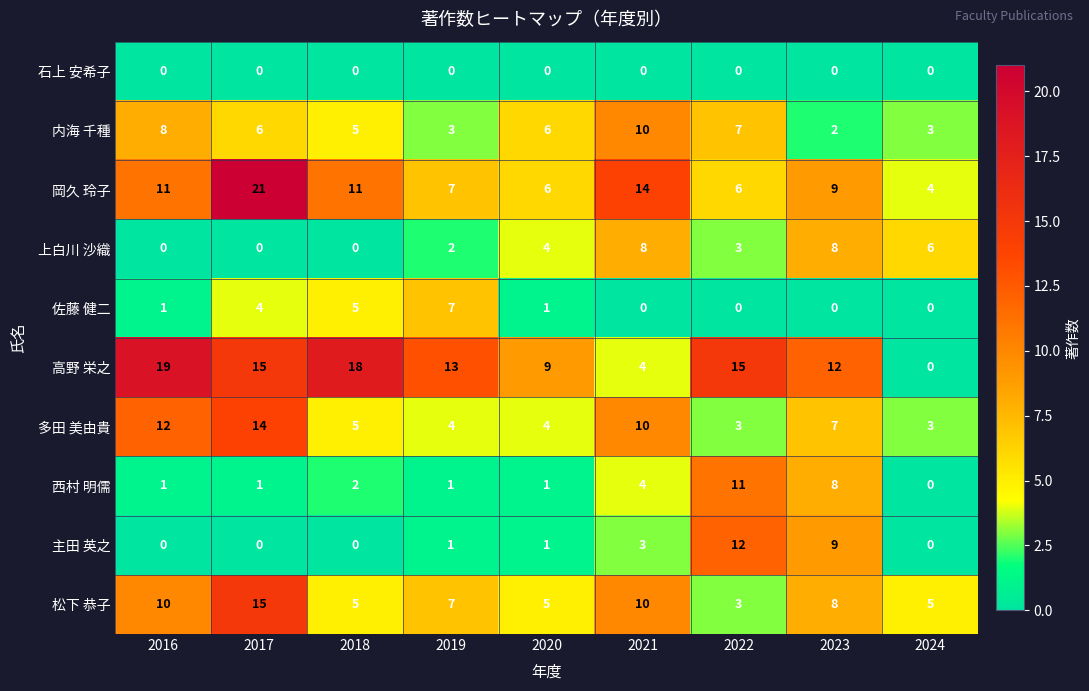

What is the average value of the 松下 恭子 series?

8